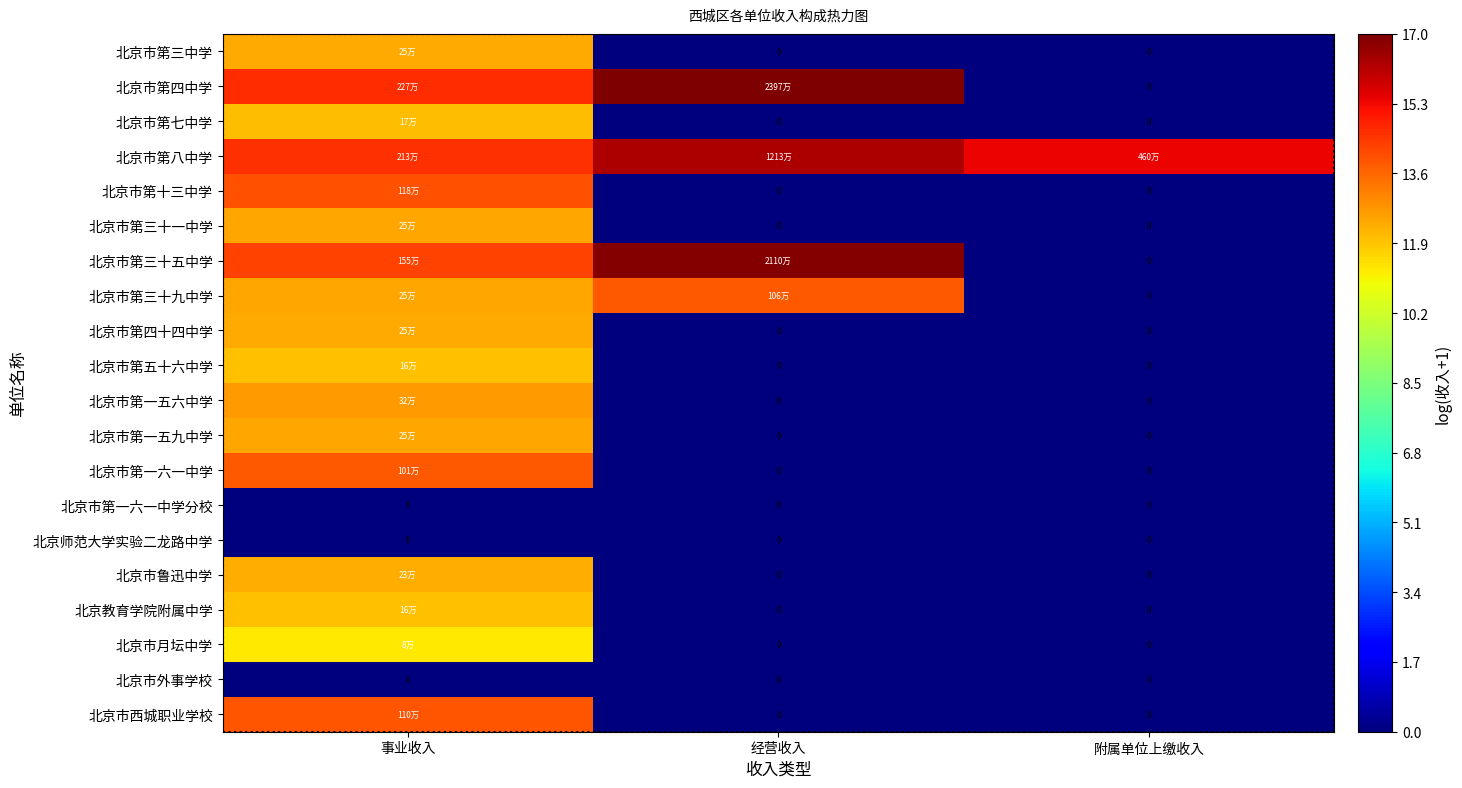

Rank the series at 附属单位上缴收入 from lowest to highest value.

北京市第三中学, 北京市第四中学, 北京市第七中学, 北京市第十三中学, 北京市第三十一中学, 北京市第三十五中学, 北京市第三十九中学, 北京市第四十四中学, 北京市第五十六中学, 北京市第一五六中学, 北京市第一五九中学, 北京市第一六一中学, 北京市第一六一中学分校, 北京师范大学实验二龙路中学, 北京市鲁迅中学, 北京教育学院附属中学, 北京市月坛中学, 北京市外事学校, 北京市西城职业学校, 北京市第八中学